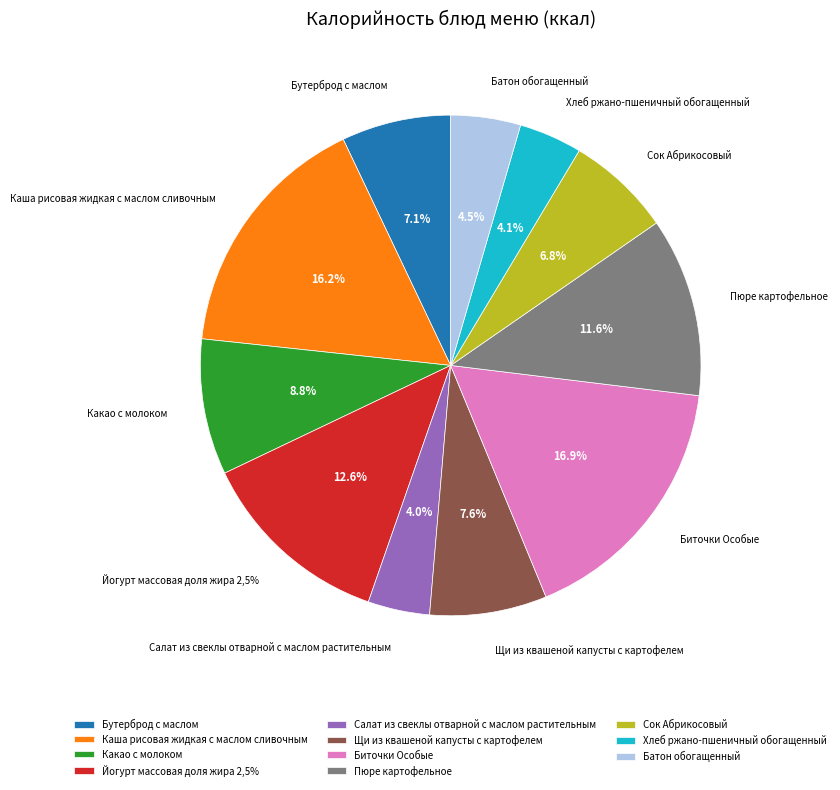

Rank the categories by value from highest to lowest.

Биточки Особые, Каша рисовая жидкая с маслом сливочным, Йогурт массовая доля жира 2,5%, Пюре картофельное, Какао с молоком, Щи из квашеной капусты с картофелем, Бутерброд с маслом, Сок Абрикосовый, Батон обогащенный, Хлеб ржано-пшеничный обогащенный, Салат из свеклы отварной с маслом растительным